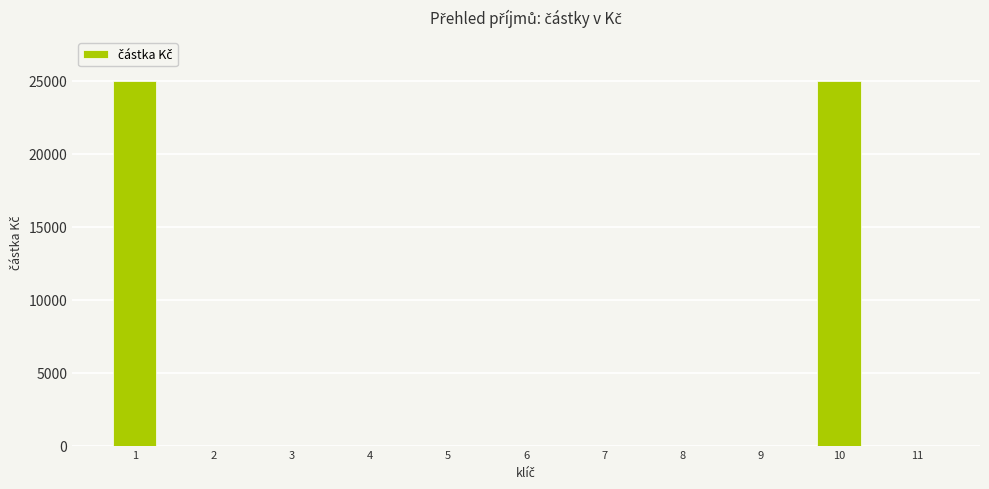

Are the bars horizontal?

No